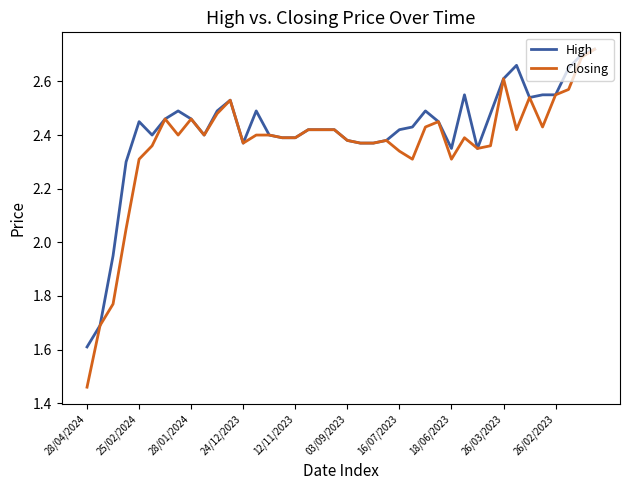

Which series has the largest range (max minus min)?

Closing